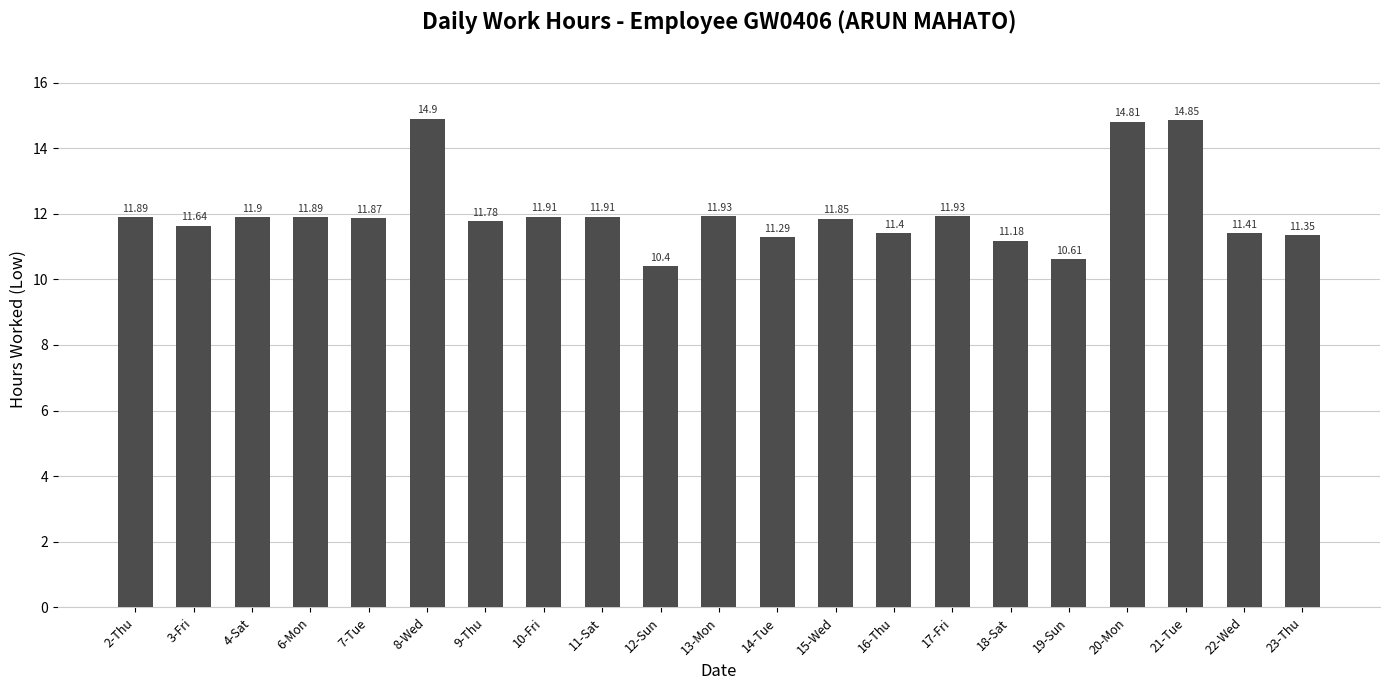

What is the change in value from 10-Fri to 12-Sun?

-1.5